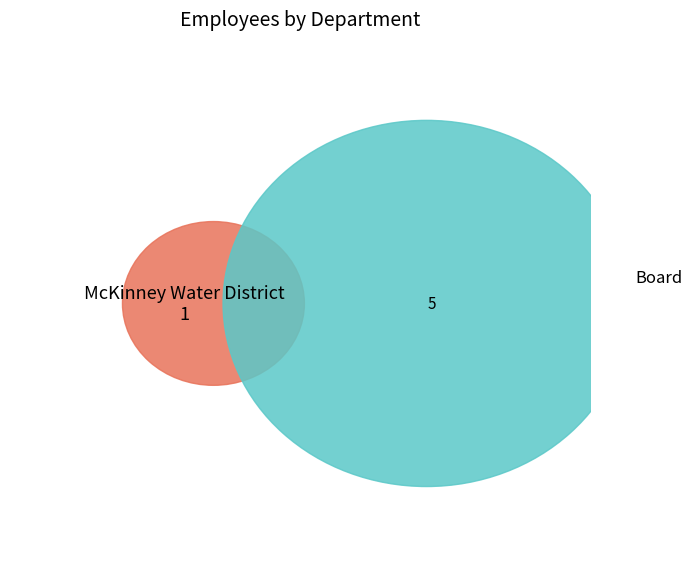

To the nearest percent, what is the difference between the largest and smallest slice percentages?

67%